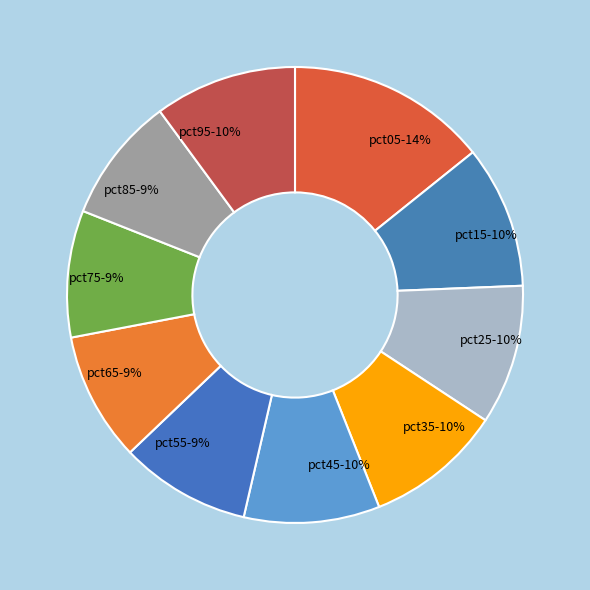

True or false: pct85 accounts for 22% of the total.

False